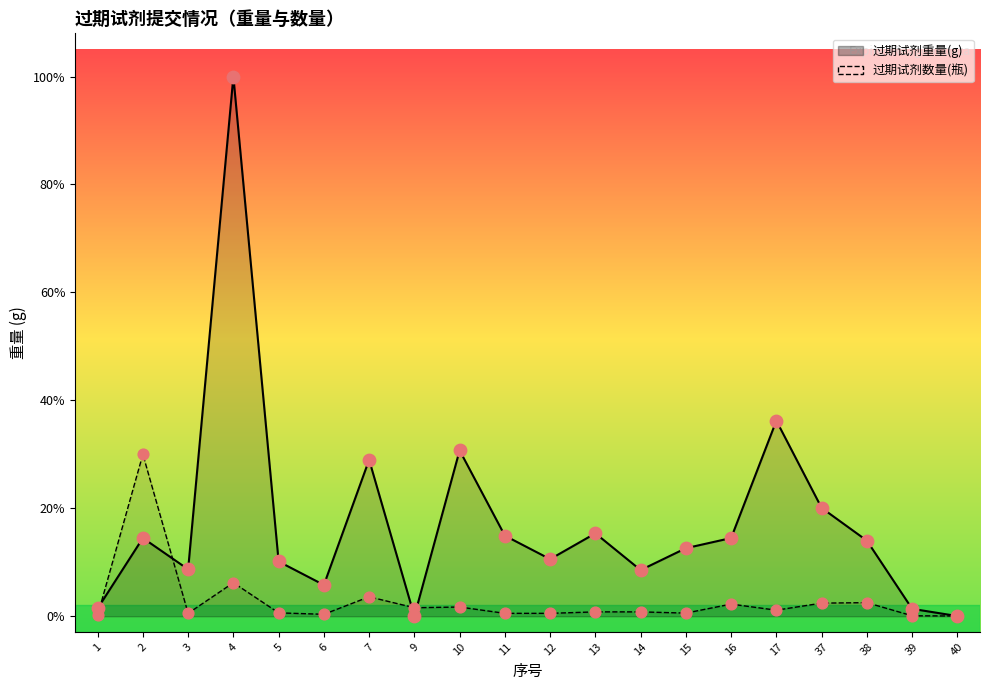

At which category is the sum across all series the highest?

4